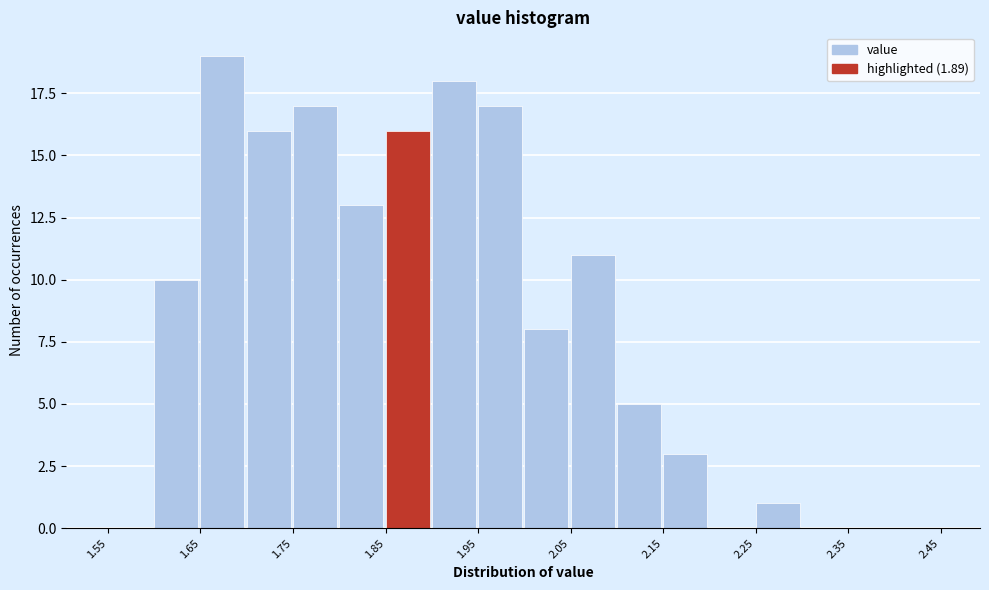

Reading left to right, transcribe this chart: for each bar, give the range it covers on the x-axis and its height. The values are not printed on the chart, so give them approximately, as read against the axis.

1.55 to 1.60: 0
1.60 to 1.65: 10
1.65 to 1.70: 19
1.70 to 1.75: 16
1.75 to 1.80: 17
1.80 to 1.85: 13
1.85 to 1.90: 16
1.90 to 1.95: 18
1.95 to 2.00: 17
2.00 to 2.05: 8
2.05 to 2.10: 11
2.10 to 2.15: 5
2.15 to 2.20: 3
2.20 to 2.25: 0
2.25 to 2.30: 1
2.30 to 2.35: 0
2.35 to 2.40: 0
2.40 to 2.45: 0